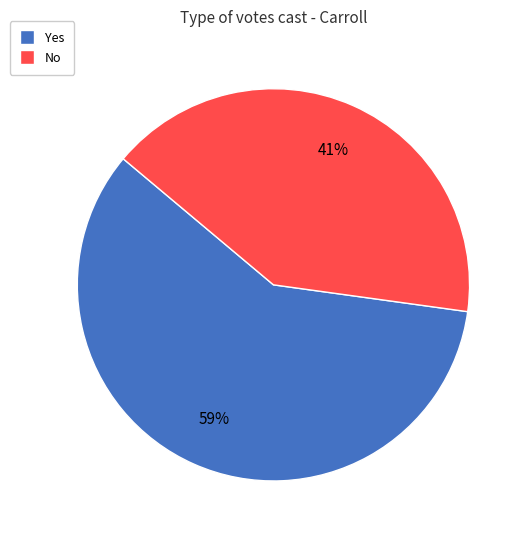

Combined, do No and Yes account for over 50%?

Yes